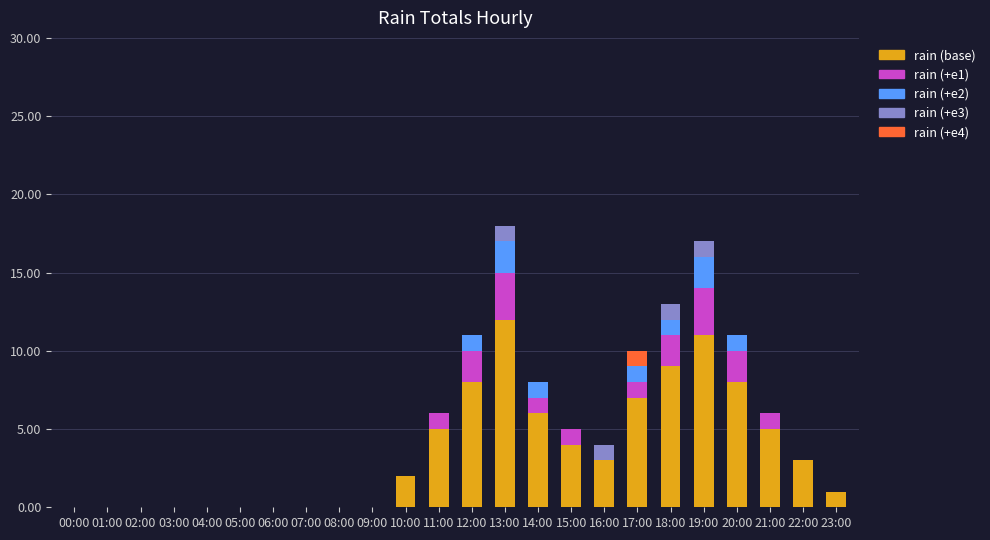

True or false: rain (base) has a value of 0 at 08:00.

True